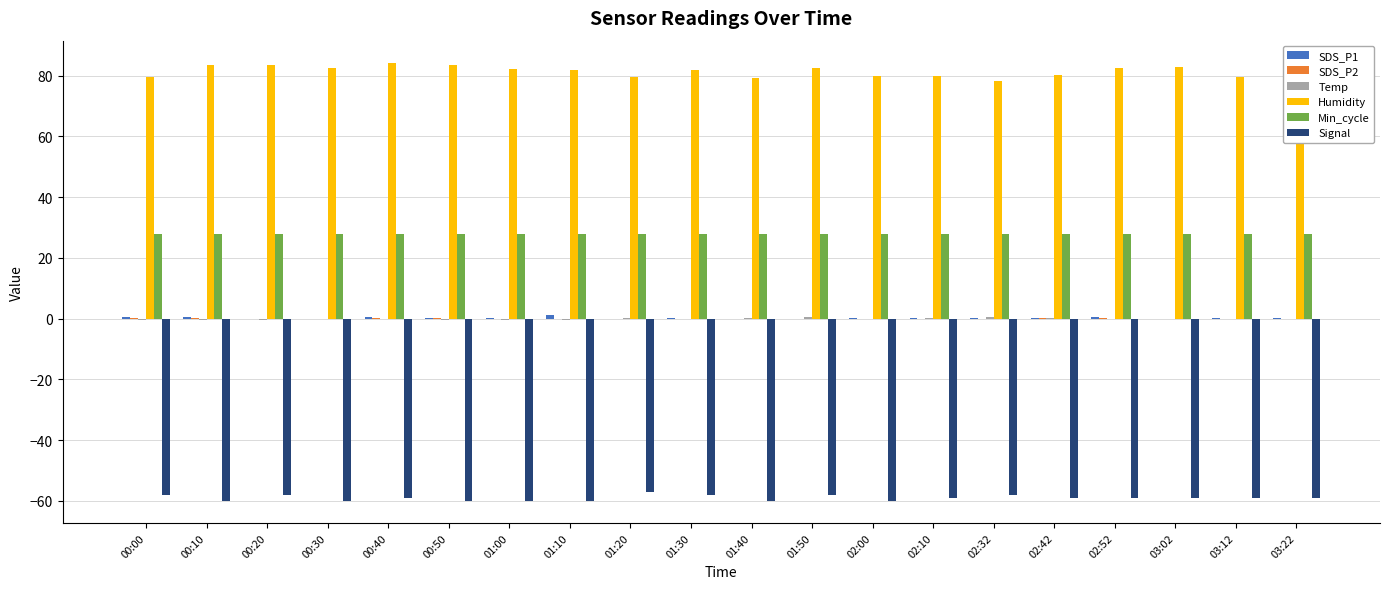

What is the maximum value shown in the chart?

84.3